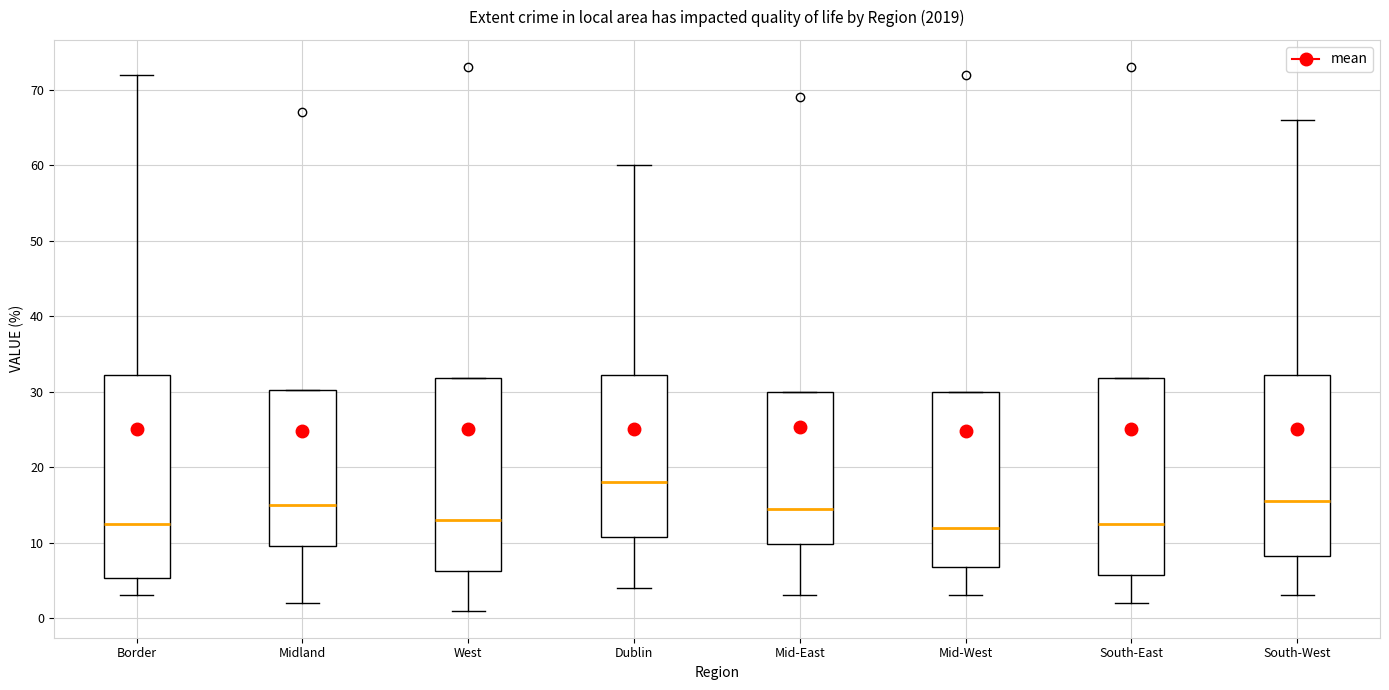

Where does the lower whisker of the box for Border end on the y-axis? The values are not printed on the chart, so give them approximately, as read against the axis.

3